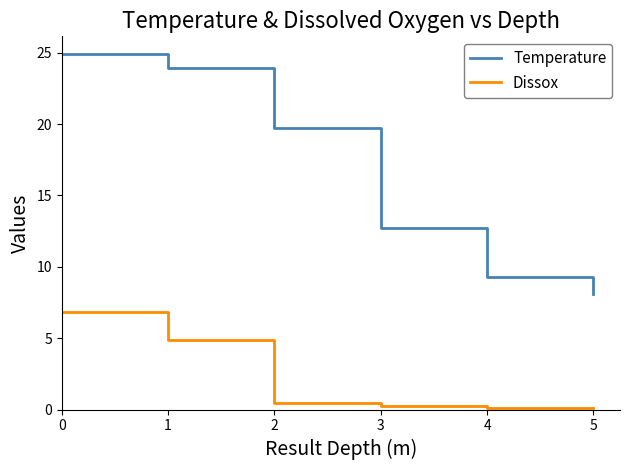

Reading left to right, what are all the values shown in this chart?

Temperature: 24.9	23.9	19.7	12.7	9.3	8.4	8.1
Dissox: 6.8	4.9	0.5	0.2	0.1	0.1	0.1